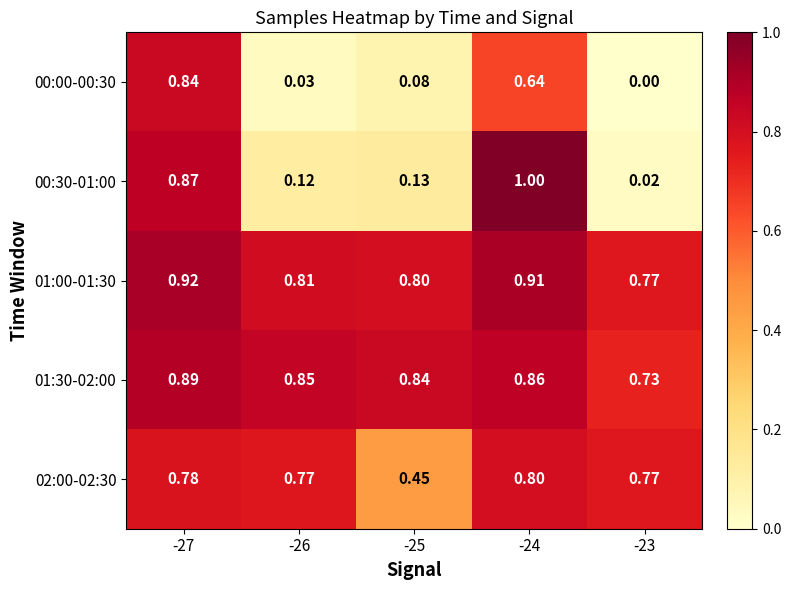

Is the value of 01:00-01:30 at -24 greater than the value of 01:30-02:00 at -25?

Yes